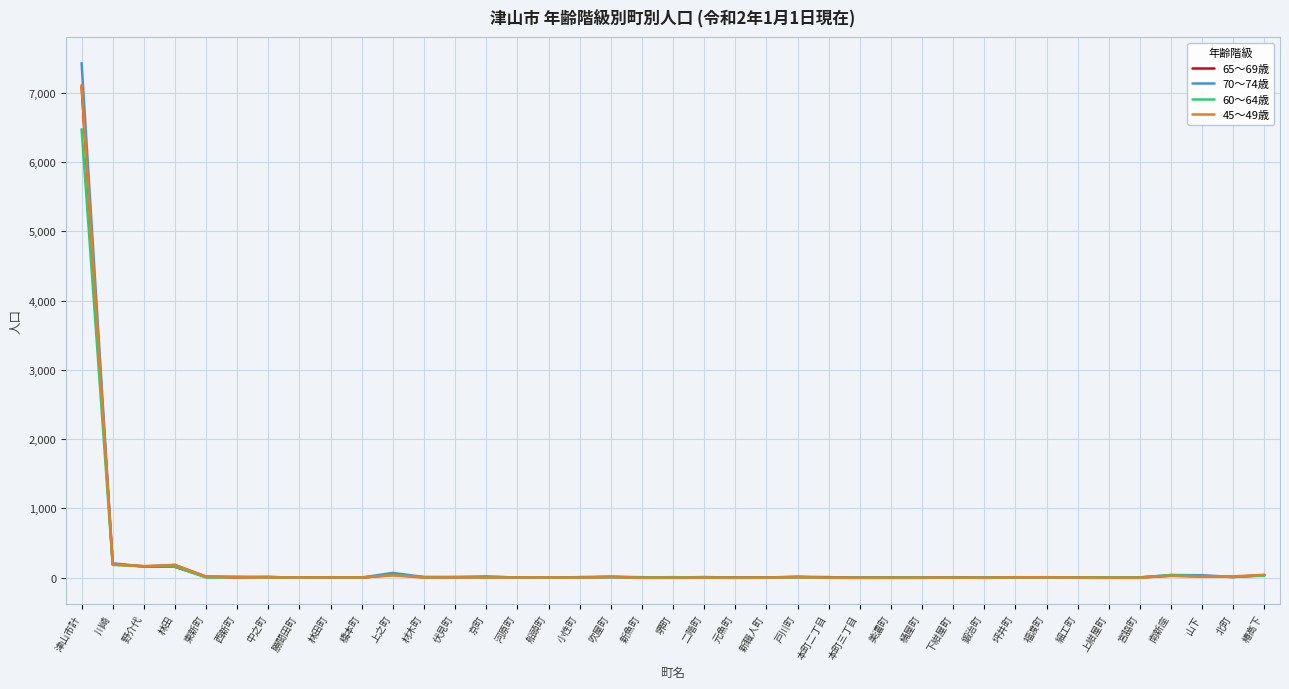

What is the total value across all series at 津山市計?

28090